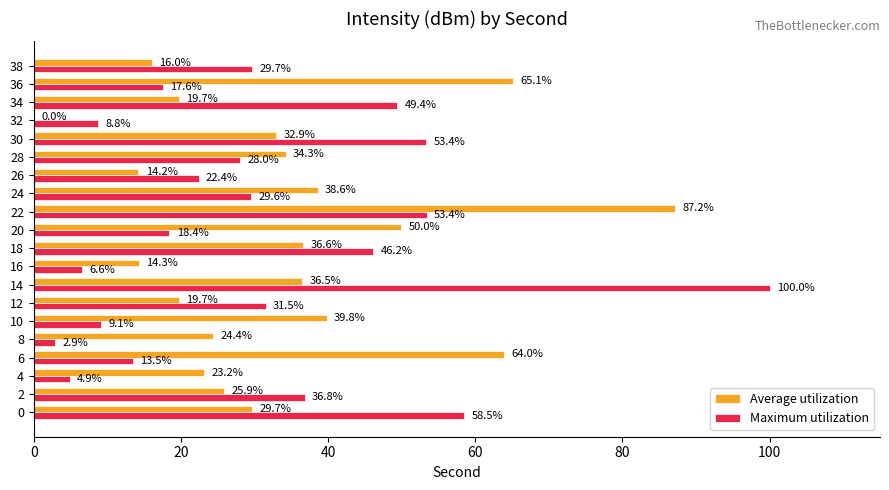

At which category does the chart reach its peak across all series?

14